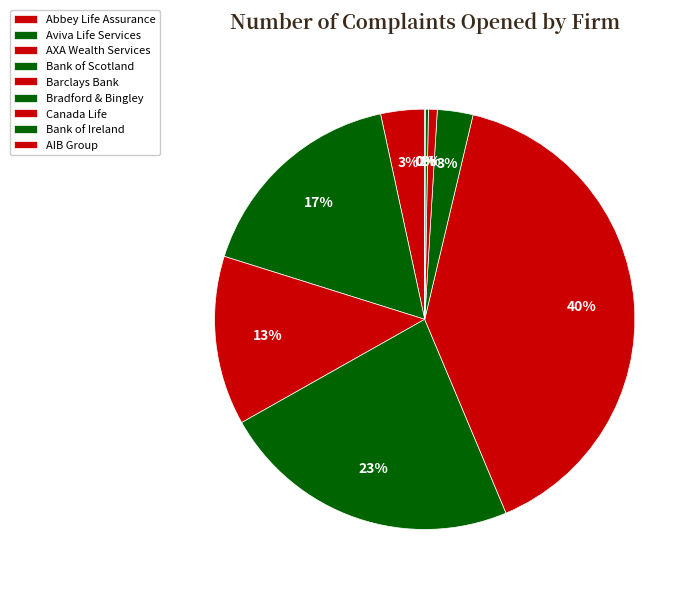

Between Barclays Bank and Bank of Ireland, which is larger?

Barclays Bank